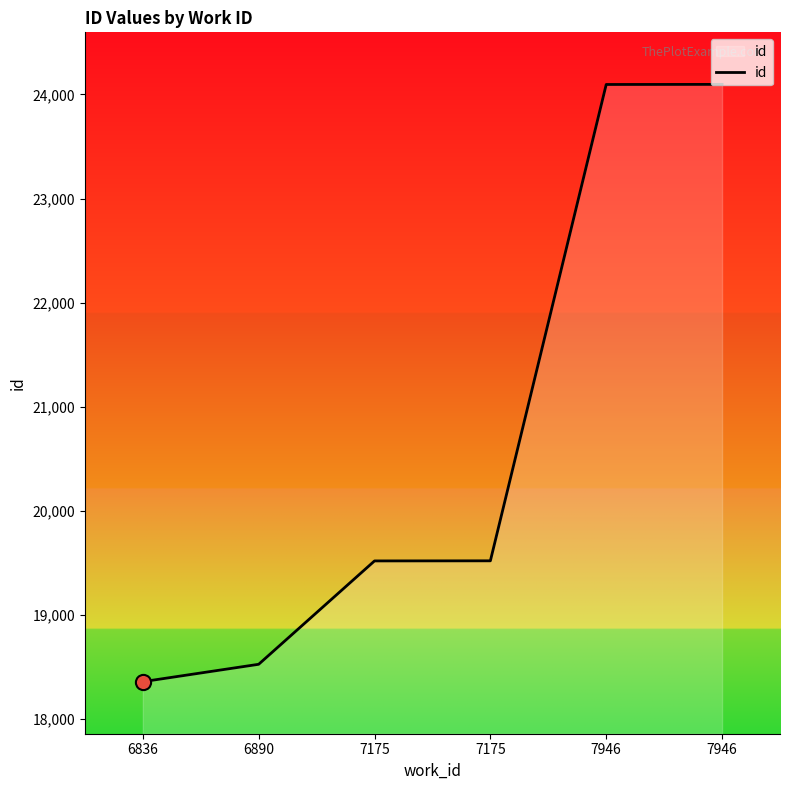

Does the chart have visible grid lines?

No